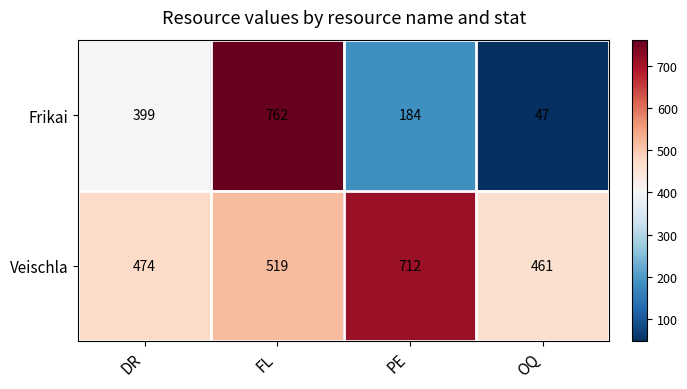

Reading left to right, transcribe all the data shown in this chart.

Frikai: DR=399	FL=762	PE=184	OQ=47
Veischla: DR=474	FL=519	PE=712	OQ=461